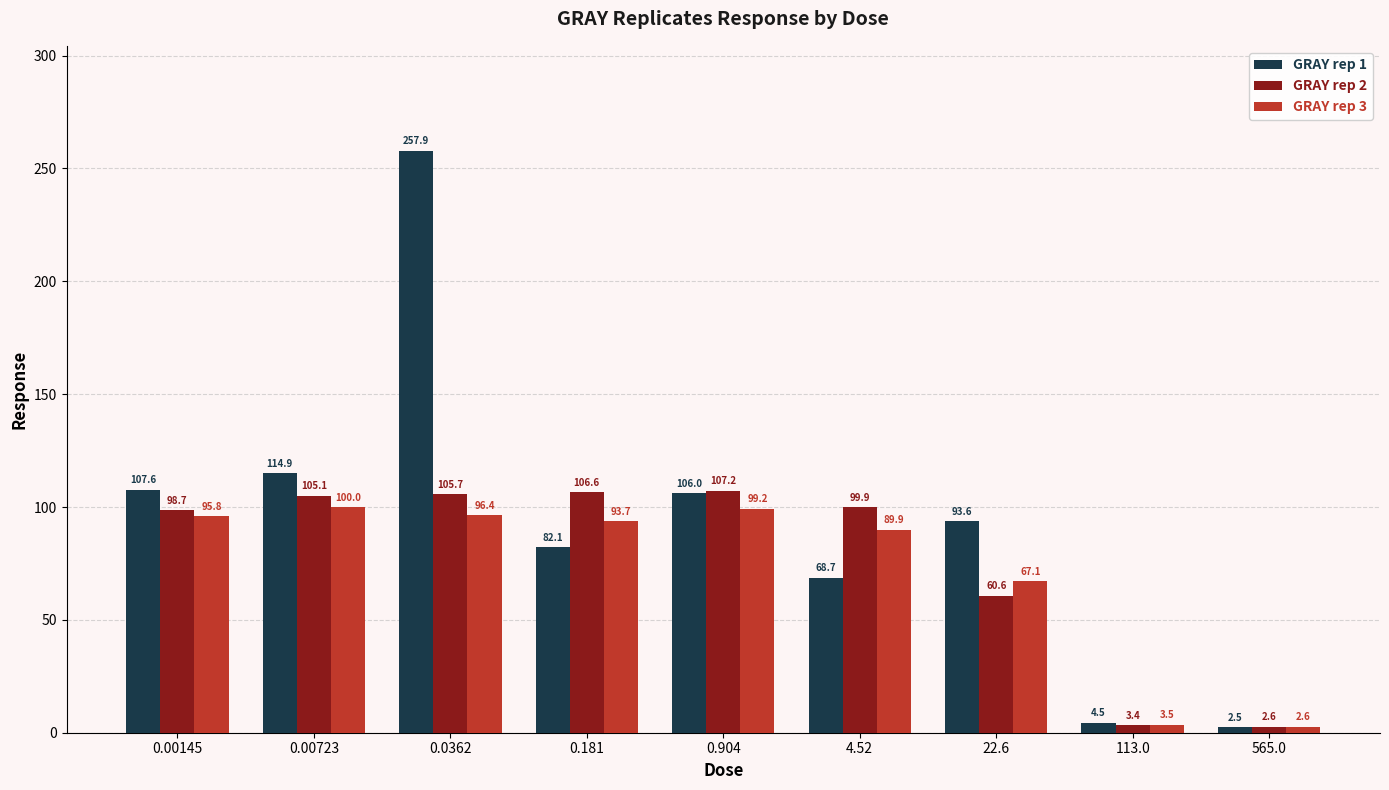

What is the value of the GRAY rep 2 bar at the 2nd from the left?

105.1